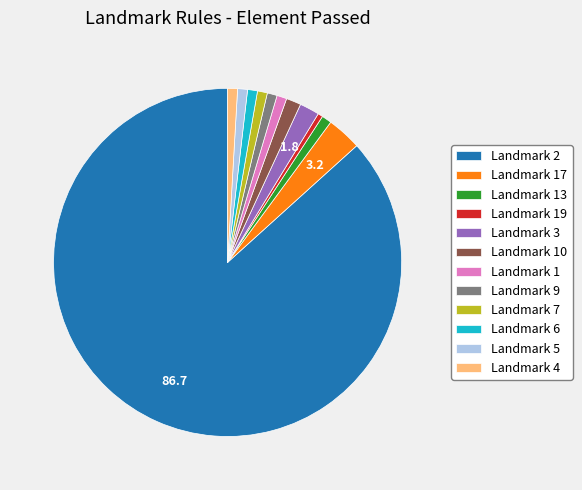

How many slices are in this pie chart?

12